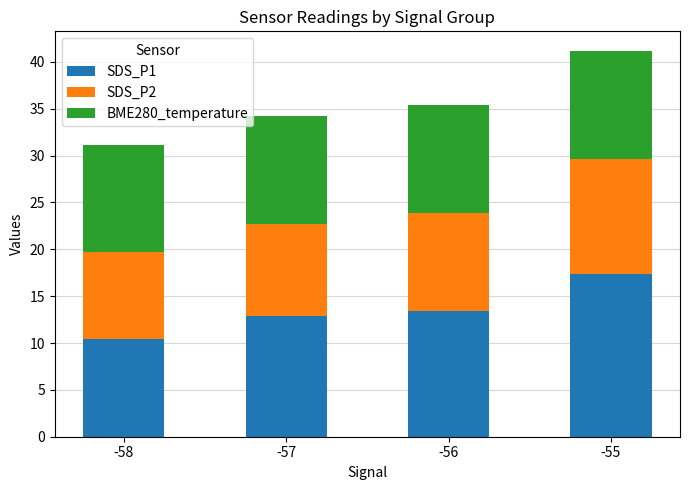

What is the total value across all series at -55?

41.2